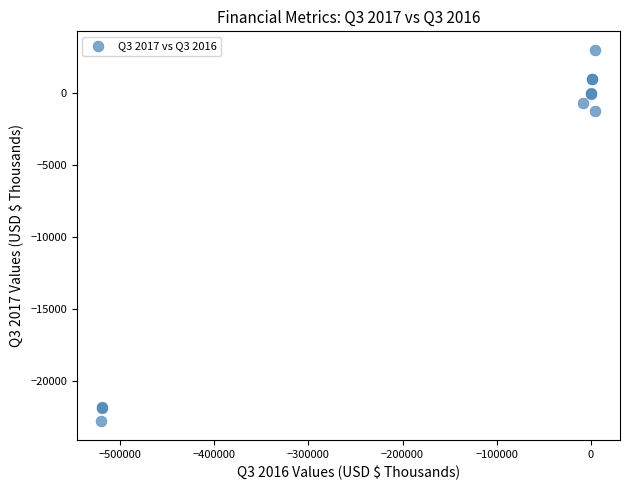

What Y value in the scatter plot is closest to -9925?

-1282